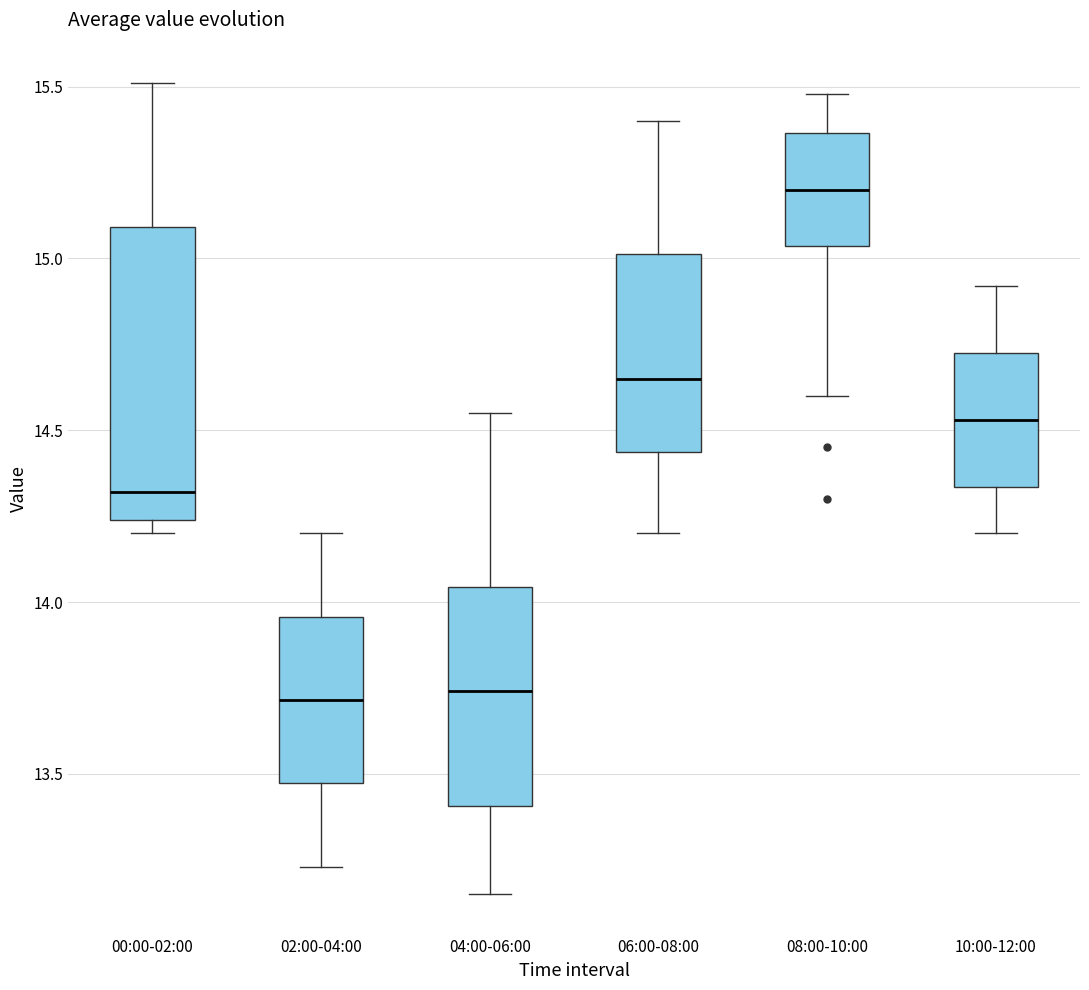

Which box is the tallest, from its lower edge to its upper edge?

00:00-02:00